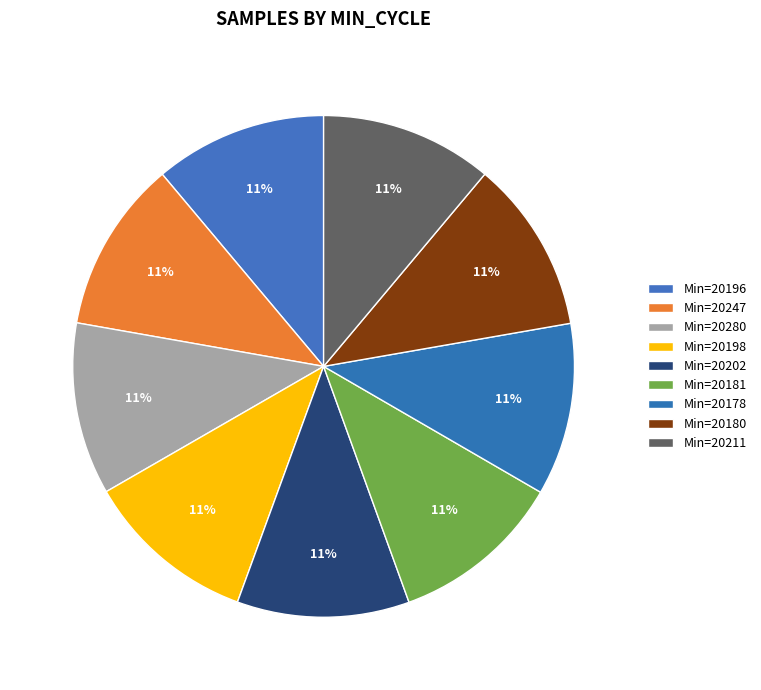

How many segments does this pie chart have?

9